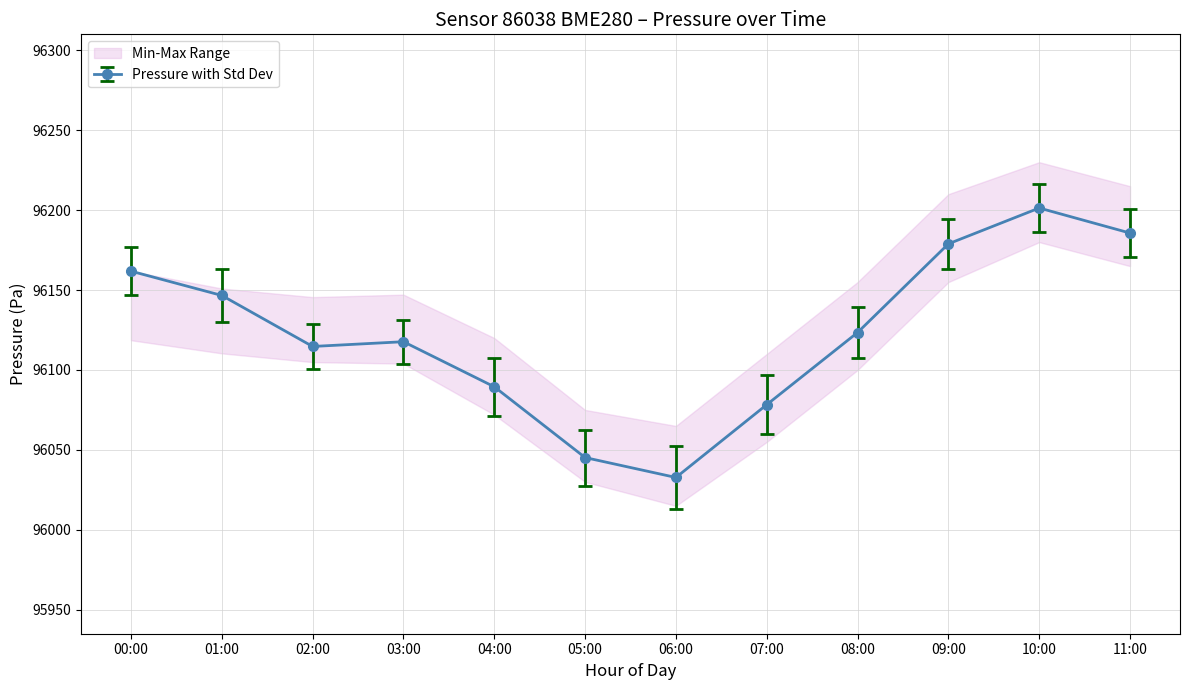

Which series has the largest total across all categories?

pressure